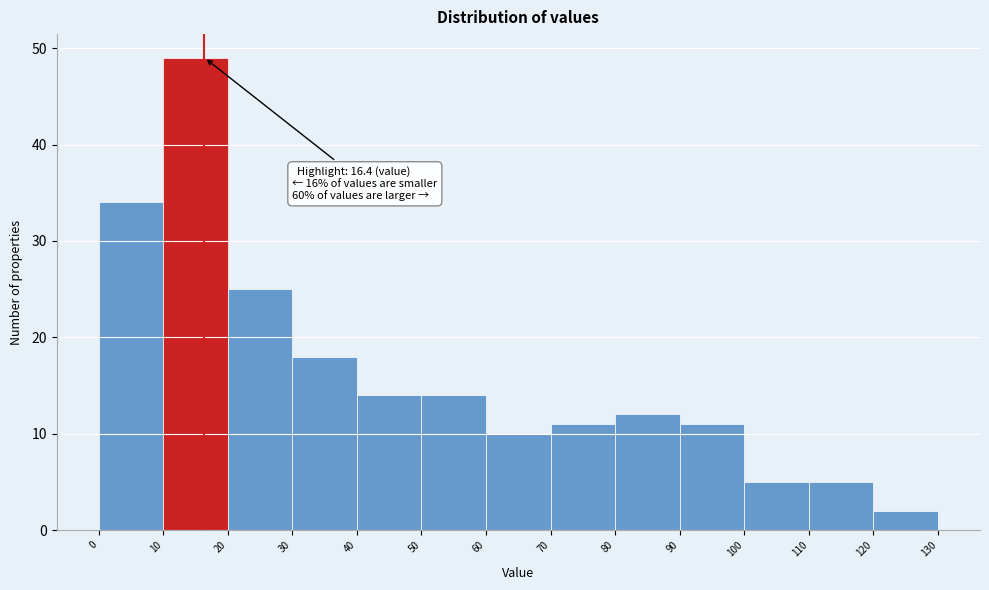

Which range on the x-axis has the tallest bar?

10 to 20